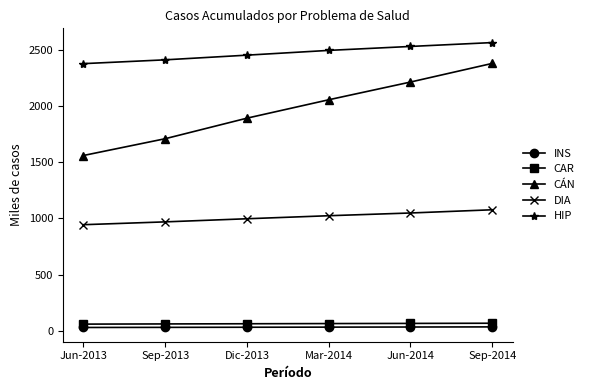

List the series in order of their peak value, lowest first.

INS, CAR, DIA, CÁN, HIP